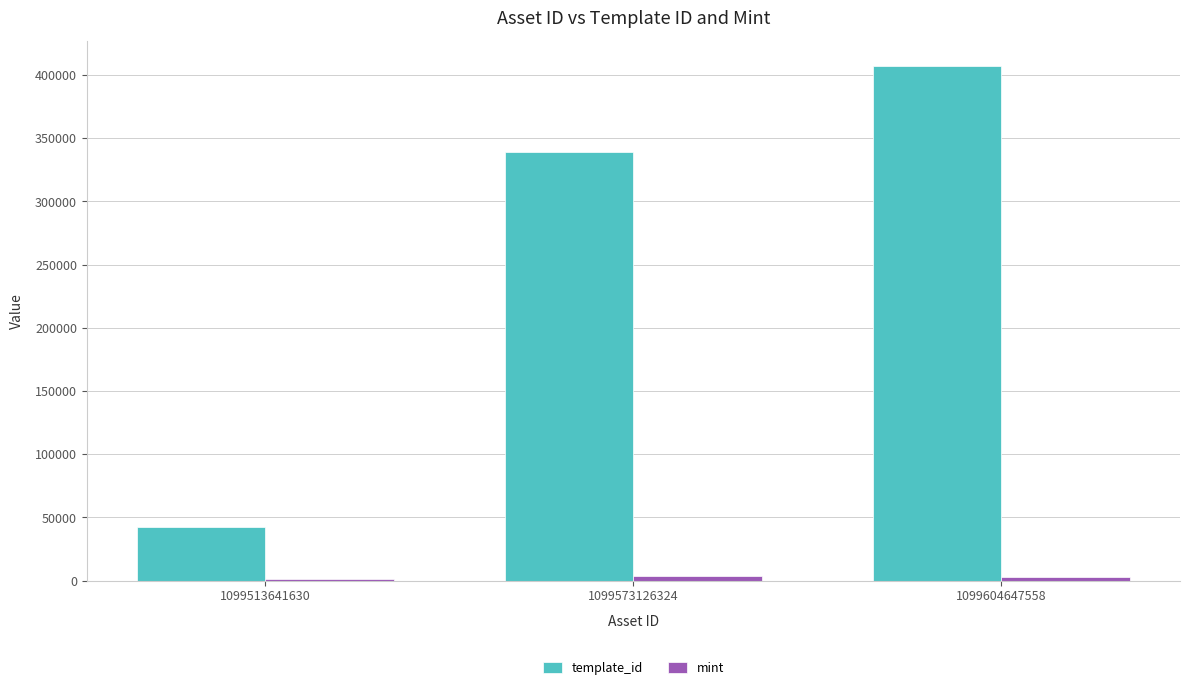

What is the sum of all template_id values?

788681